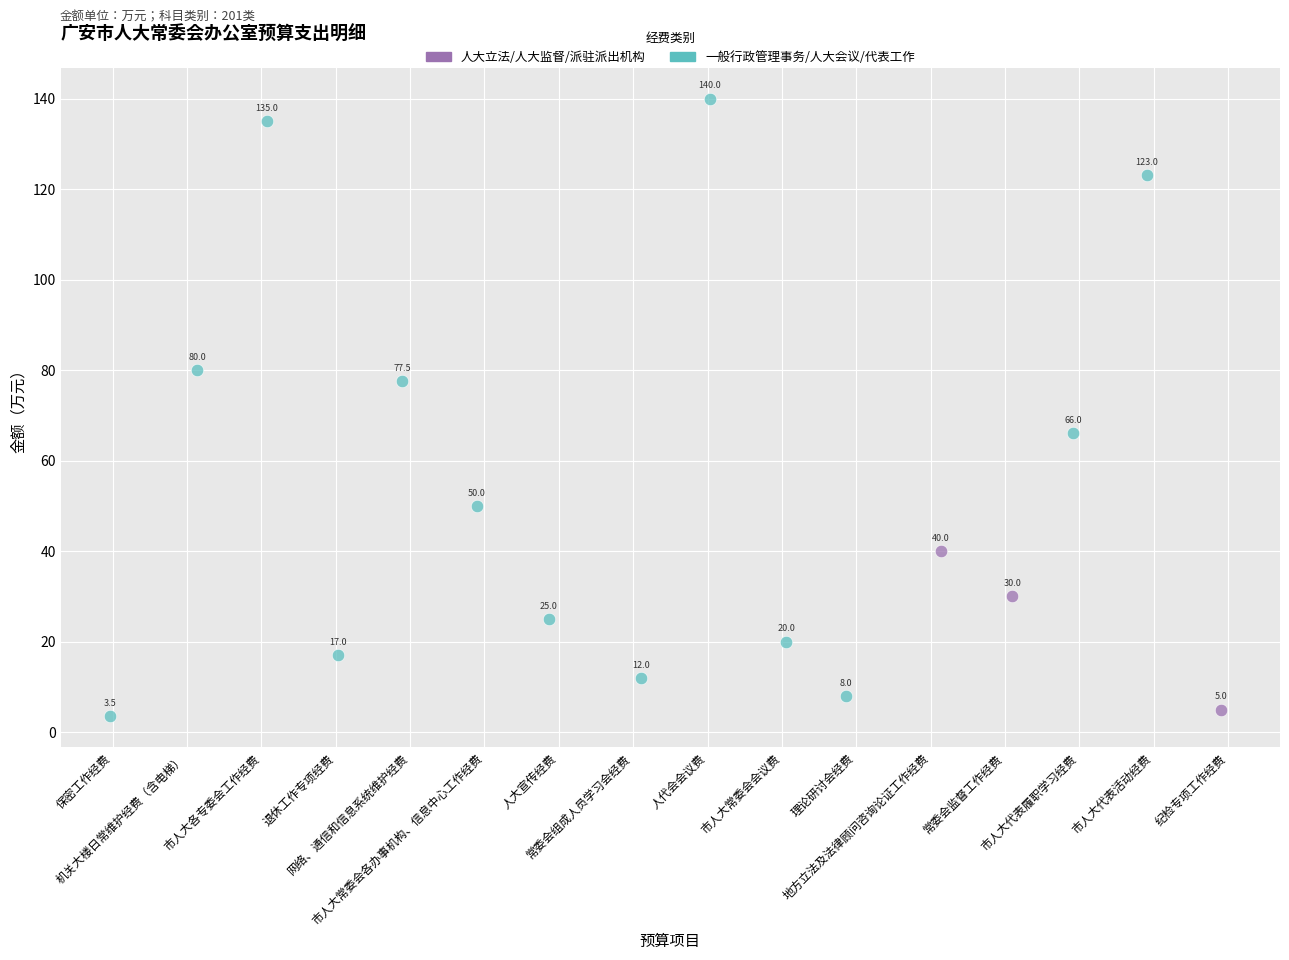

Which series has the largest Y range (max minus min)?

一般行政管理事务/人大会议/代表工作